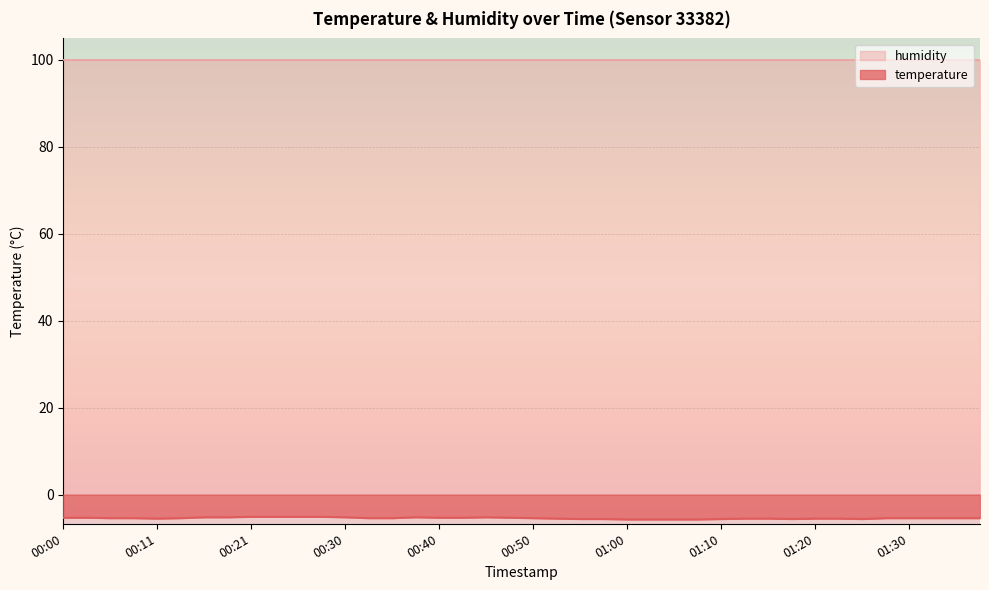

How many interior local peaks (higher than both neighbors) does the data have?

2